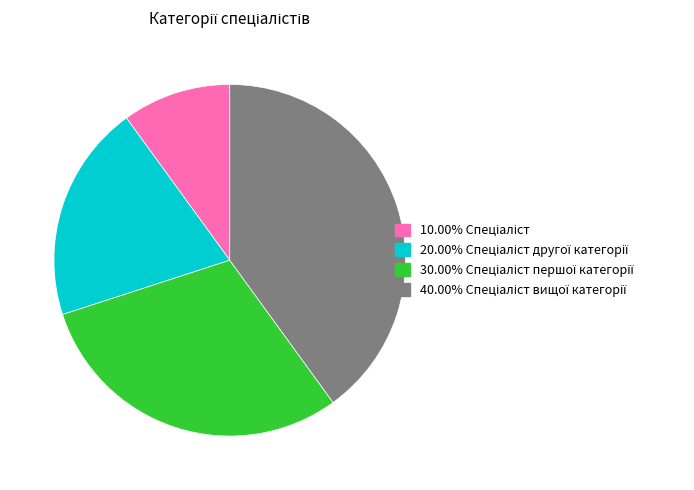

Is there a majority slice in this chart?

No